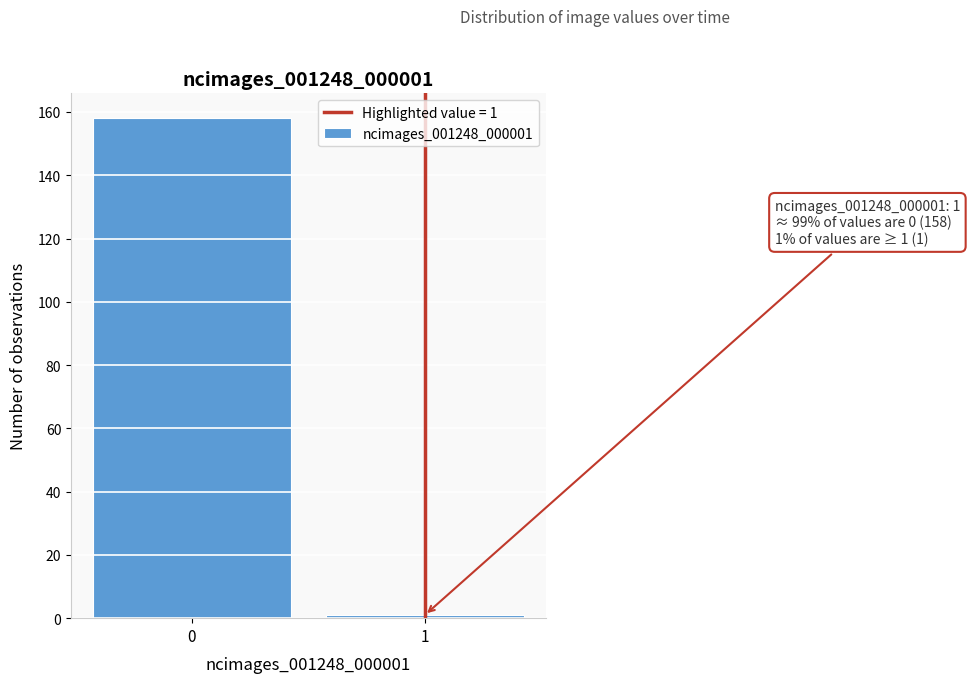

Reading left to right, what are all the values shown in this chart?

158	1